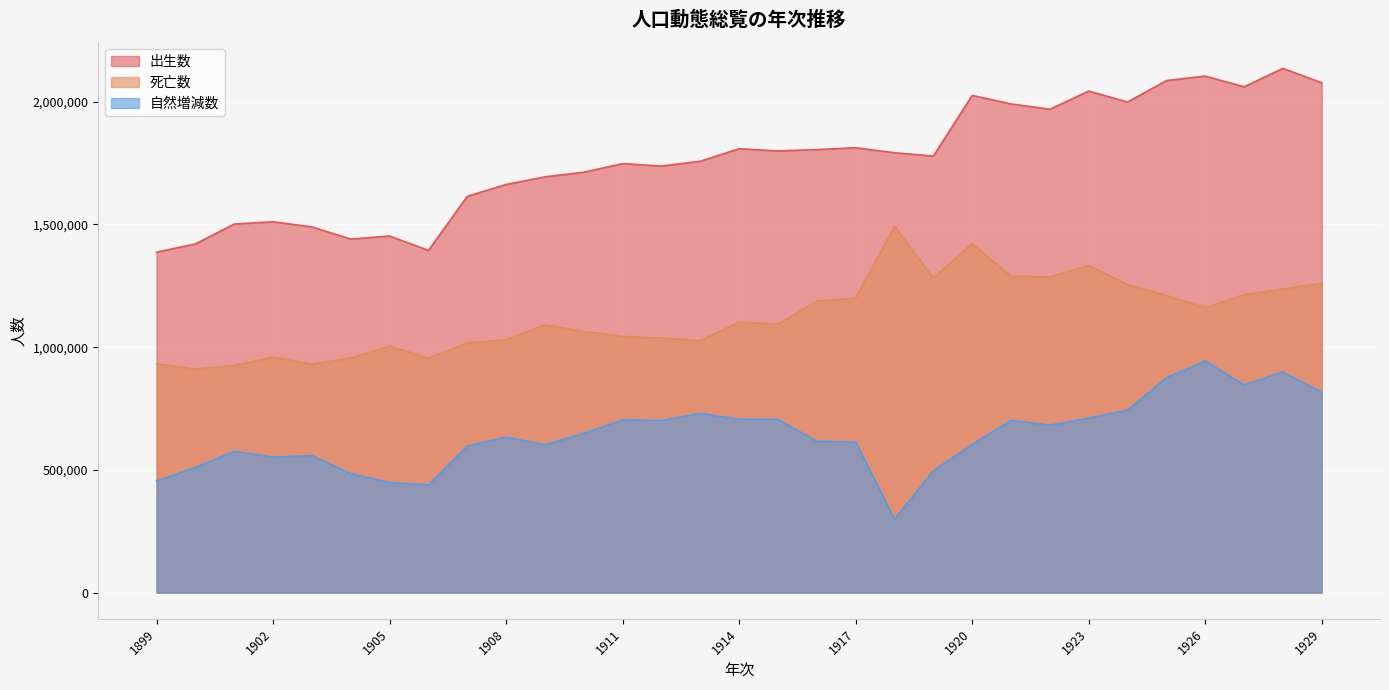

How many distinct data groups are displayed?

3